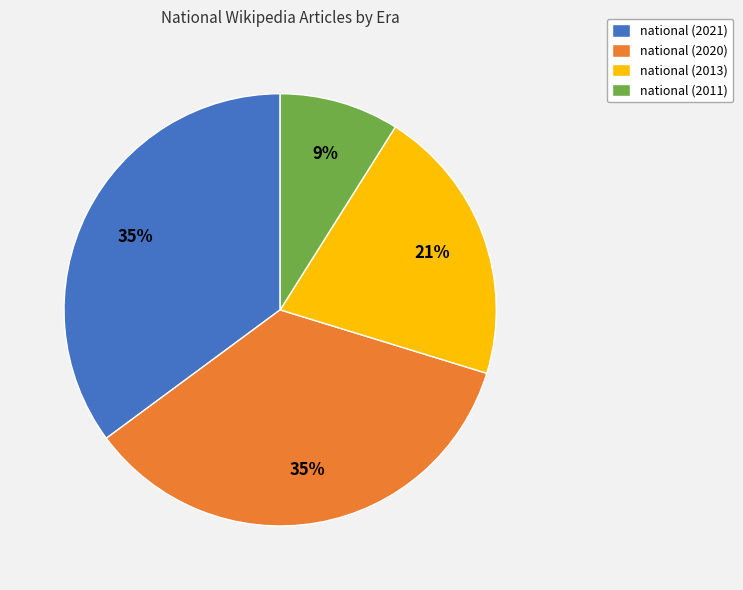

Does national (2020) represent more than half of the total?

No